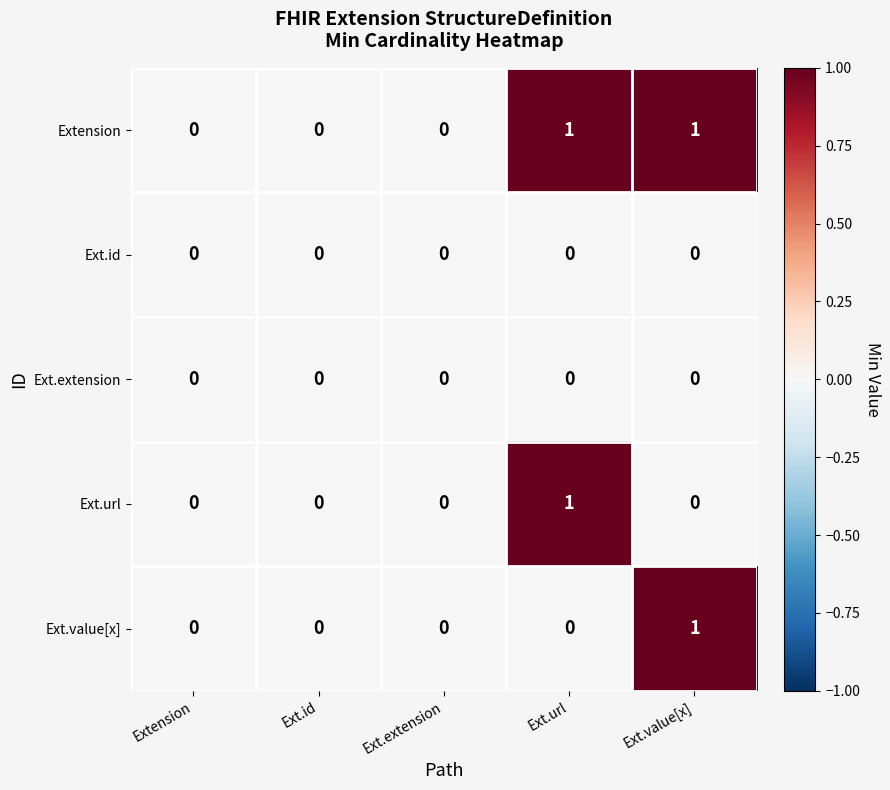

Reading left to right, what are all the values shown in this chart?

Extension: 0	0	0	1	1
Ext.id: 0	0	0	0	0
Ext.extension: 0	0	0	0	0
Ext.url: 0	0	0	1	0
Ext.value[x]: 0	0	0	0	1